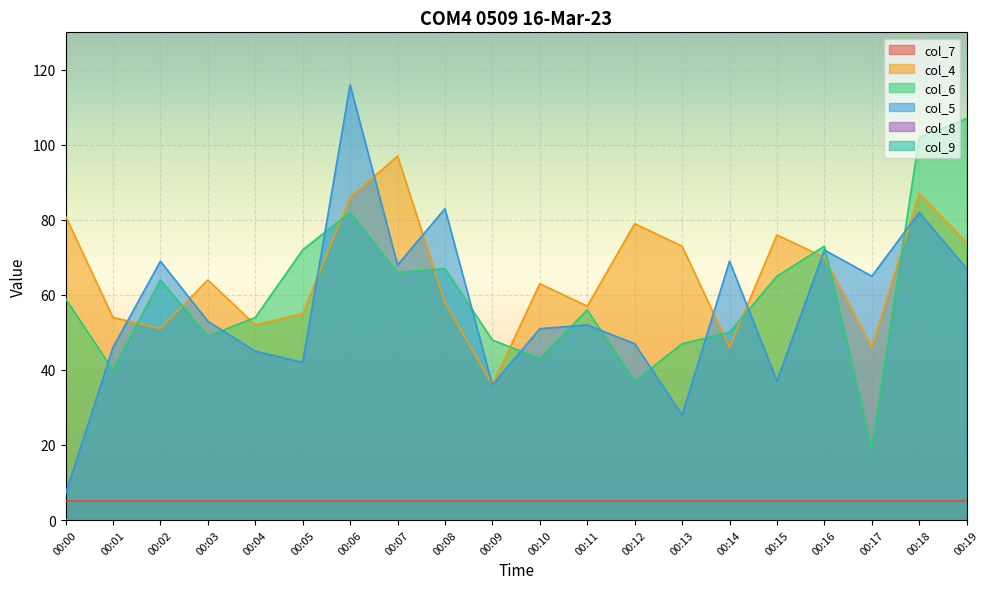

True or false: col_6 has a value of 59 at 00:00.

True